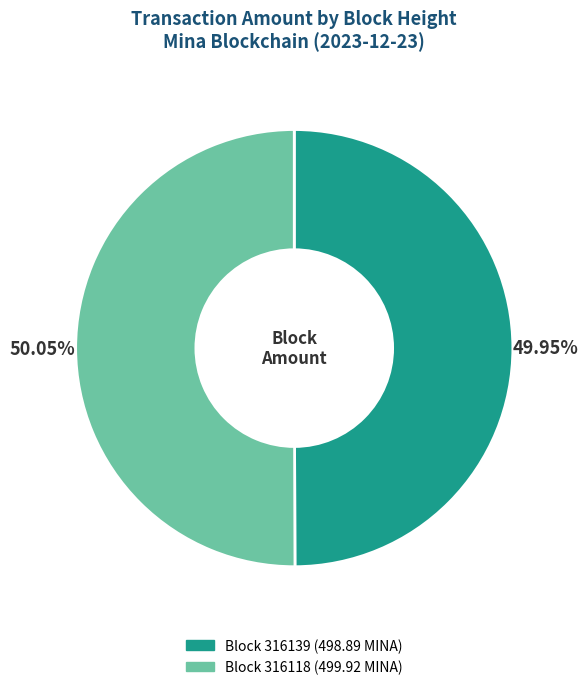

How many segments does this pie chart have?

2